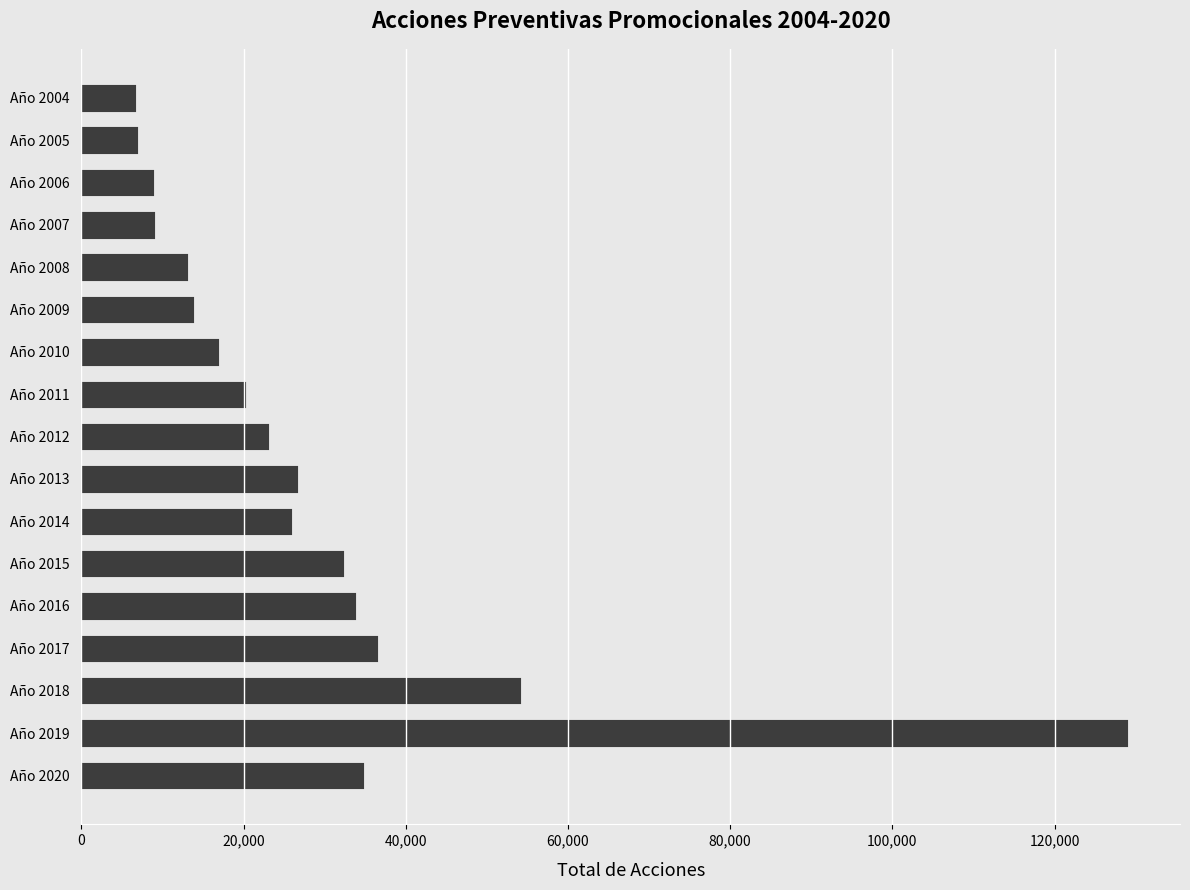

What is the value of the 2nd bar from the top?

7028